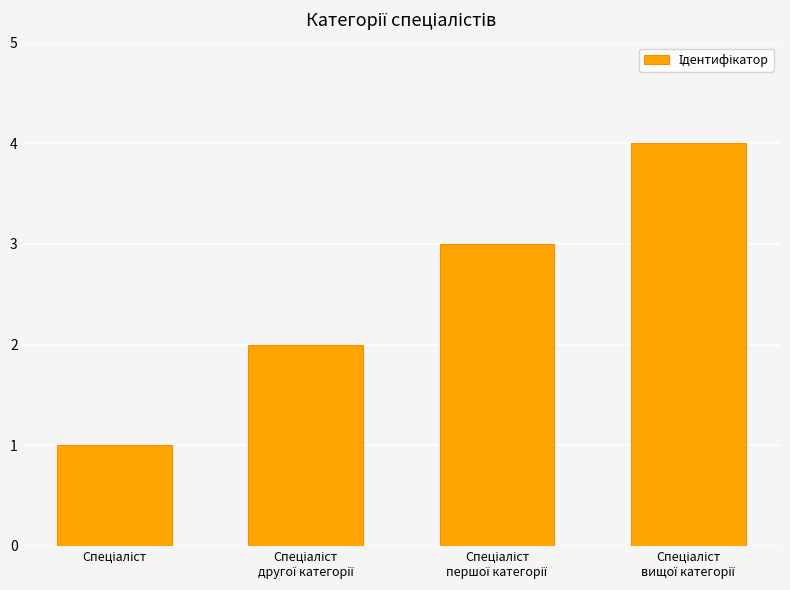

What is the difference between the maximum and minimum values?

3